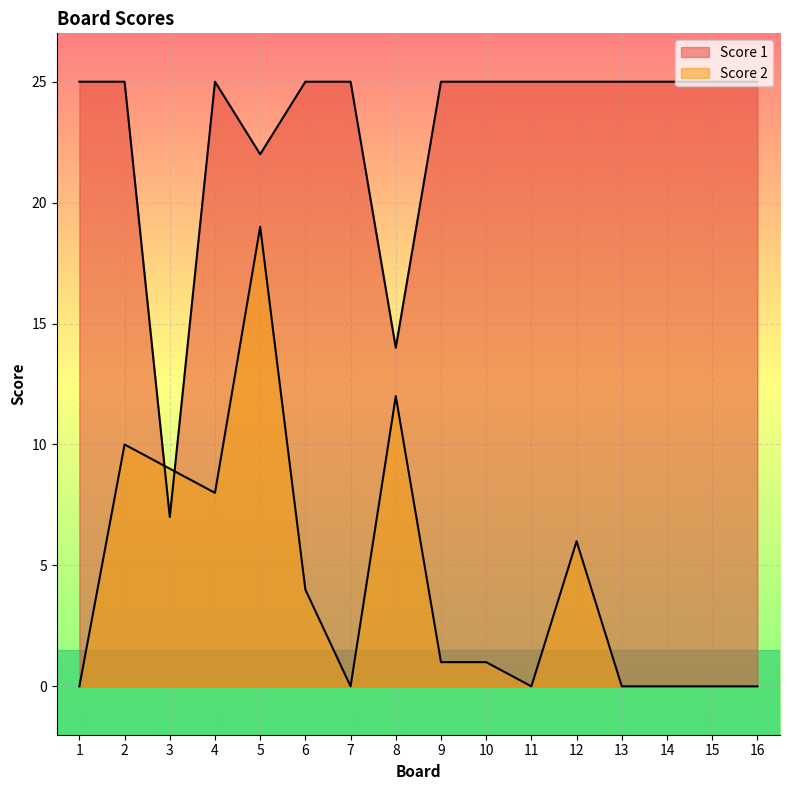

Reading left to right, extract all data points from this chart.

Score 1: 1=25	2=25	3=7	4=25	5=22	6=25	7=25	8=14	9=25	10=25	11=25	12=25	13=25	14=25	15=25	16=25
Score 2: 1=0	2=10	3=9	4=8	5=19	6=4	7=0	8=12	9=1	10=1	11=0	12=6	13=0	14=0	15=0	16=0